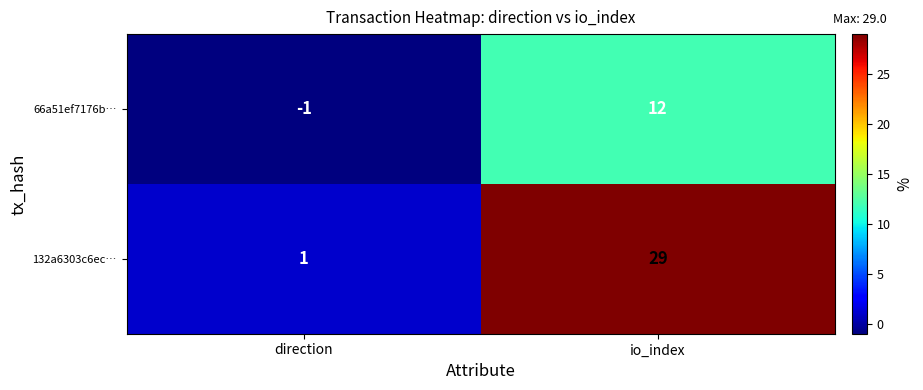

Count the number of data series in this chart.

2